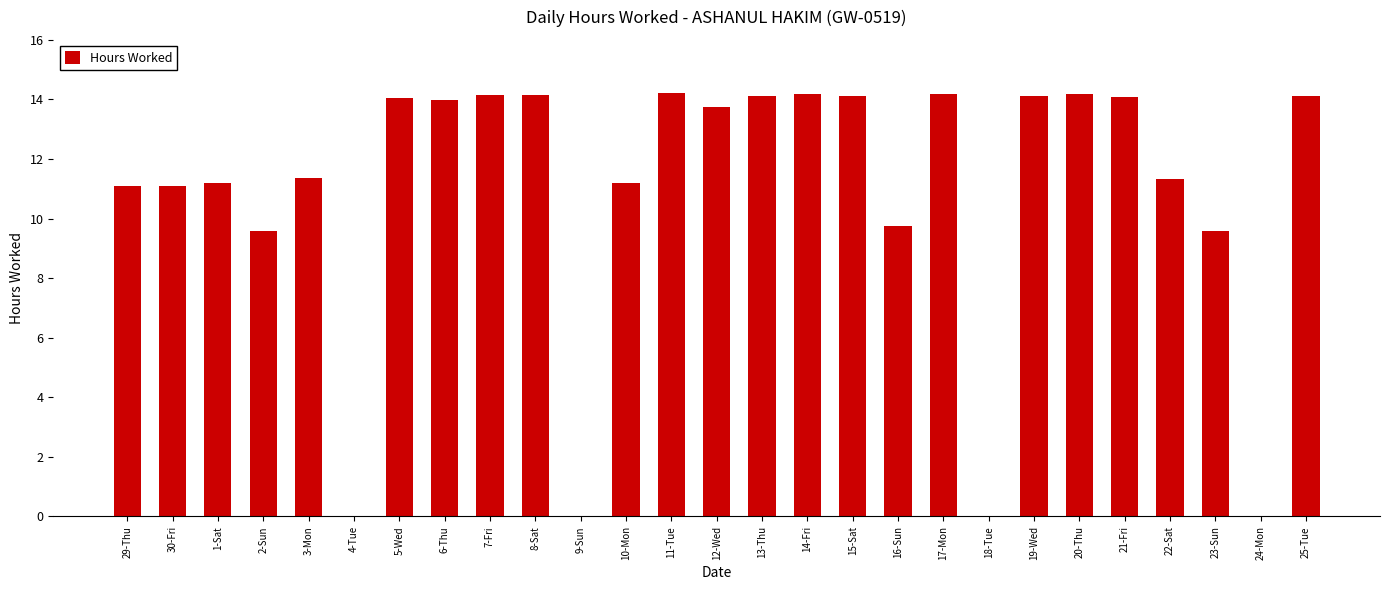

What is the change in value from 2-Sun to 22-Sat?

+1.7